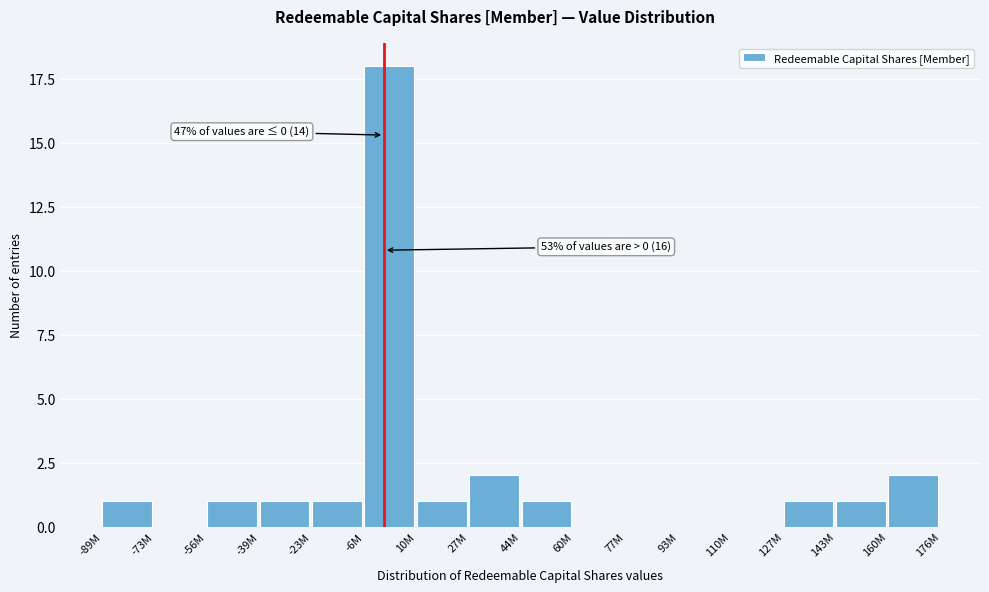

Reading right to left, list all the values displayed in this chart.

160M=2	143M=1	127M=1	110M=0	93M=0	77M=0	60M=0	44M=1	27M=2	10M=1	-6M=18	-23M=1	-39M=1	-56M=1	-73M=0	-89M=1